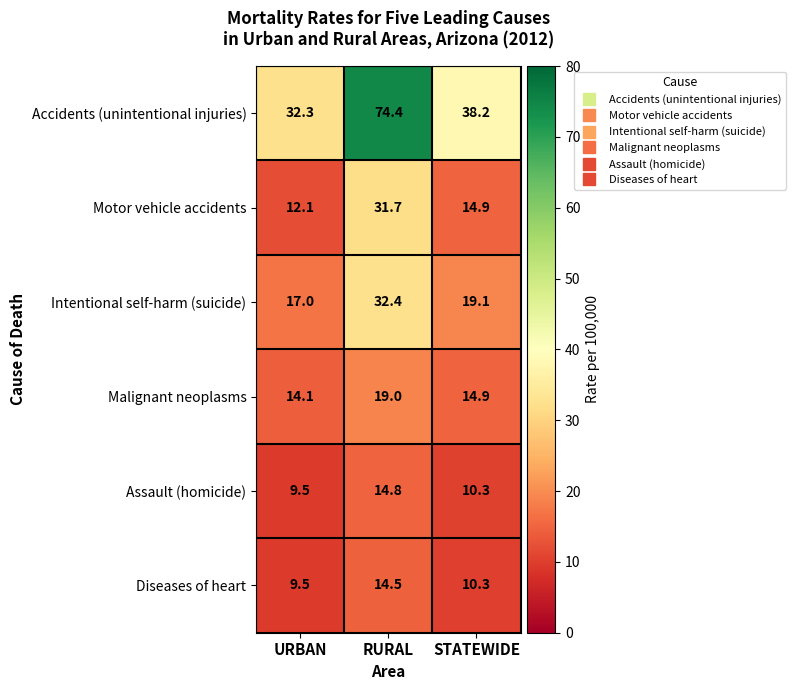

Read the Intentional self-harm (suicide) value at RURAL.

32.4